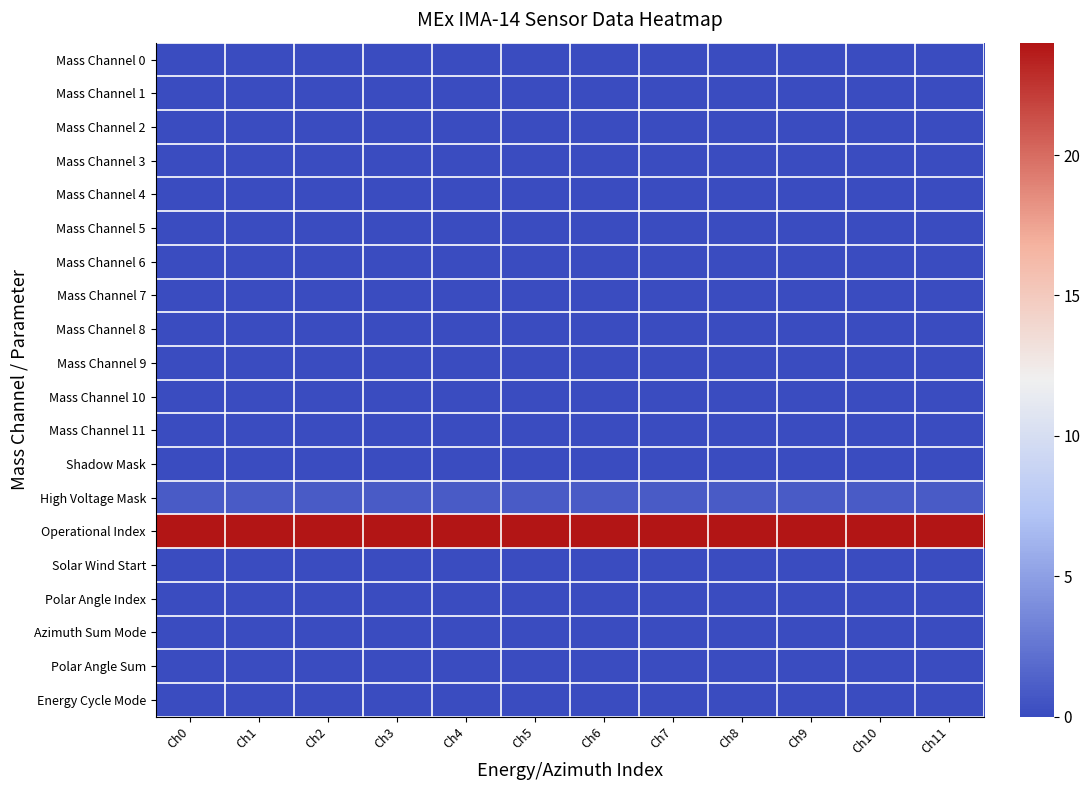

At how many categories does at least one series exceed 0?

12